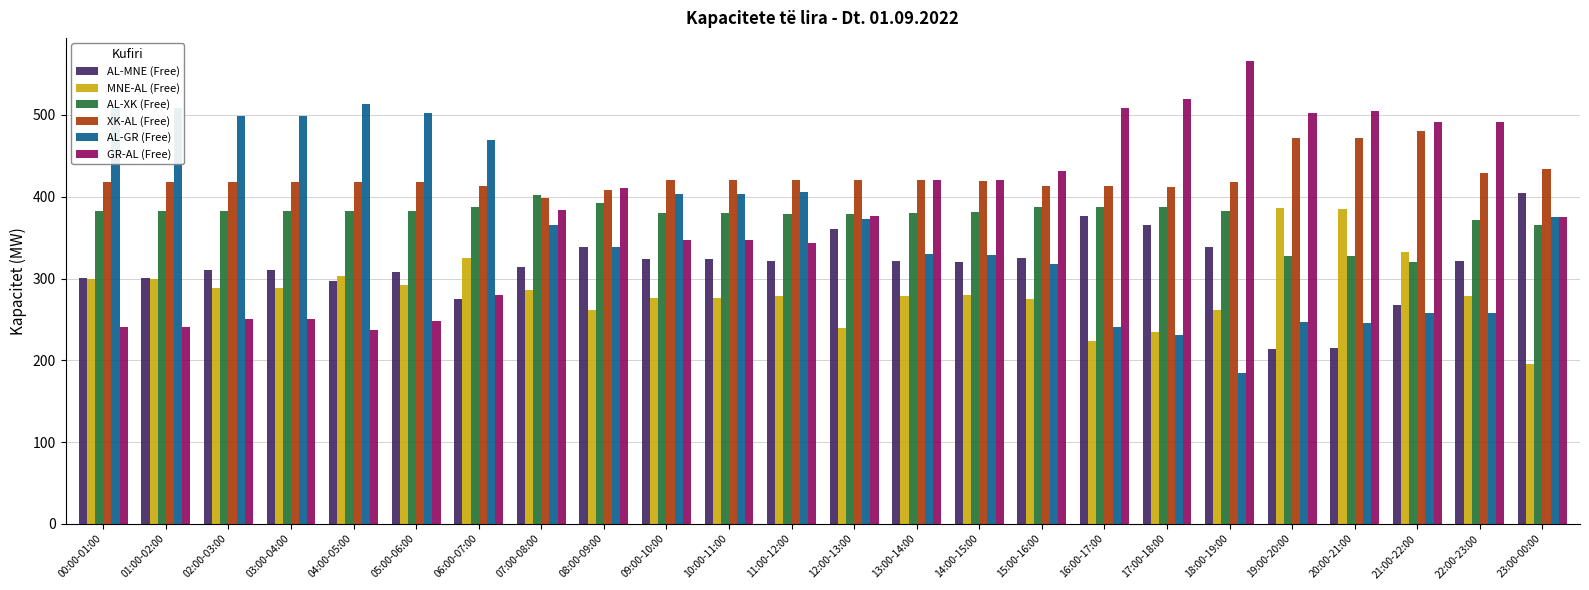

Is it true that XK-AL (Free) equals 627 at 20:00-21:00?

False